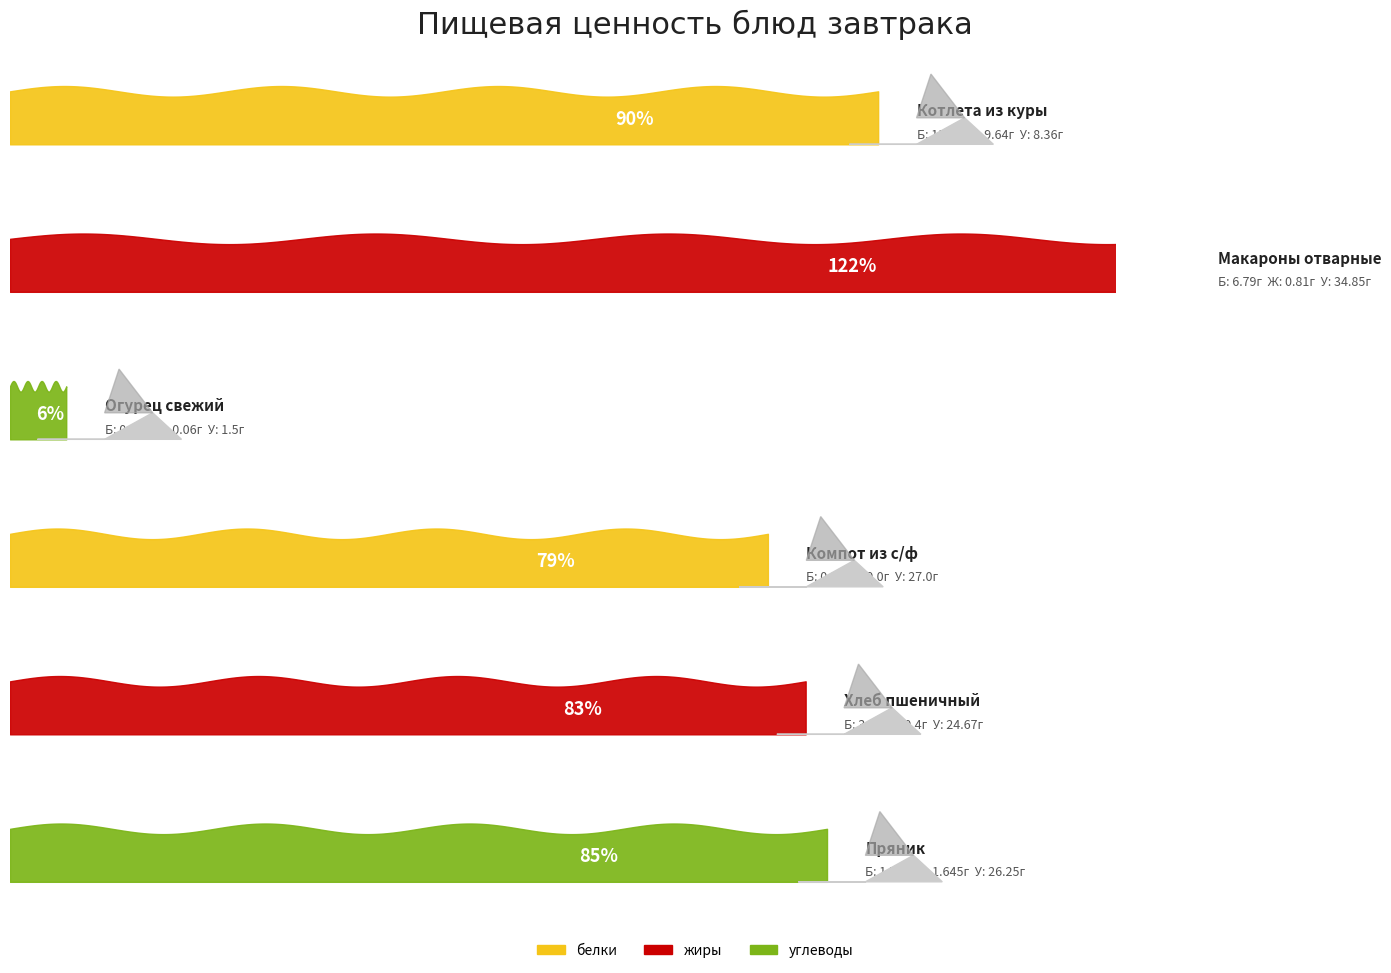

Is the value of белки at Огурец свежий greater than the value of жиры at Компот из с/ф?

Yes